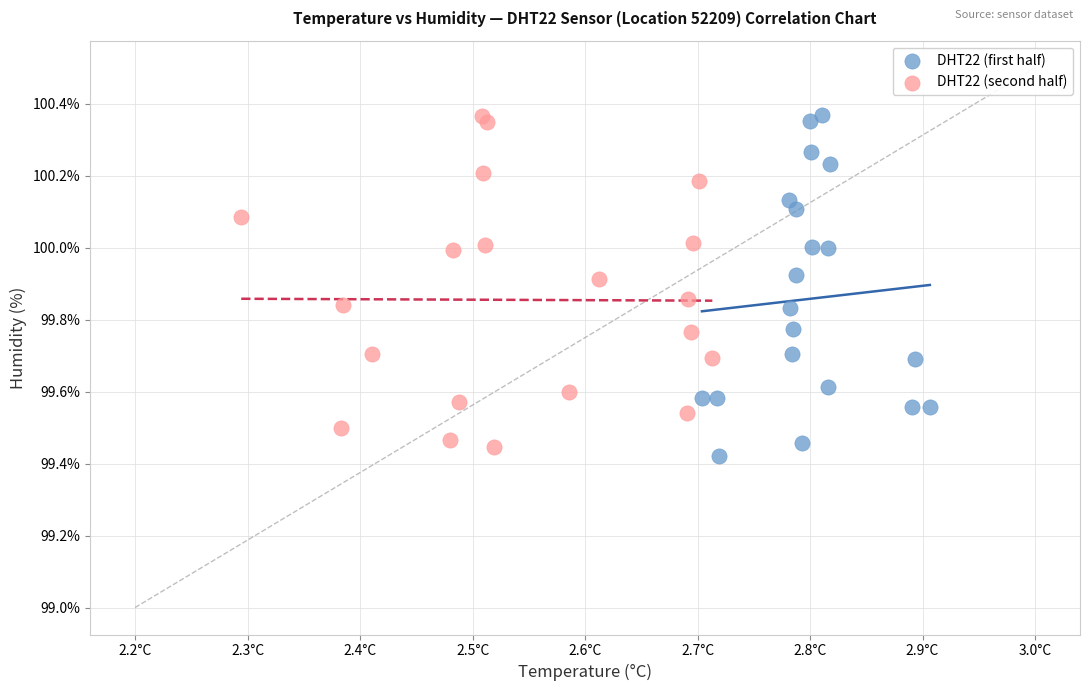

Which series has the widest spread of Y values?

DHT22 (first half)